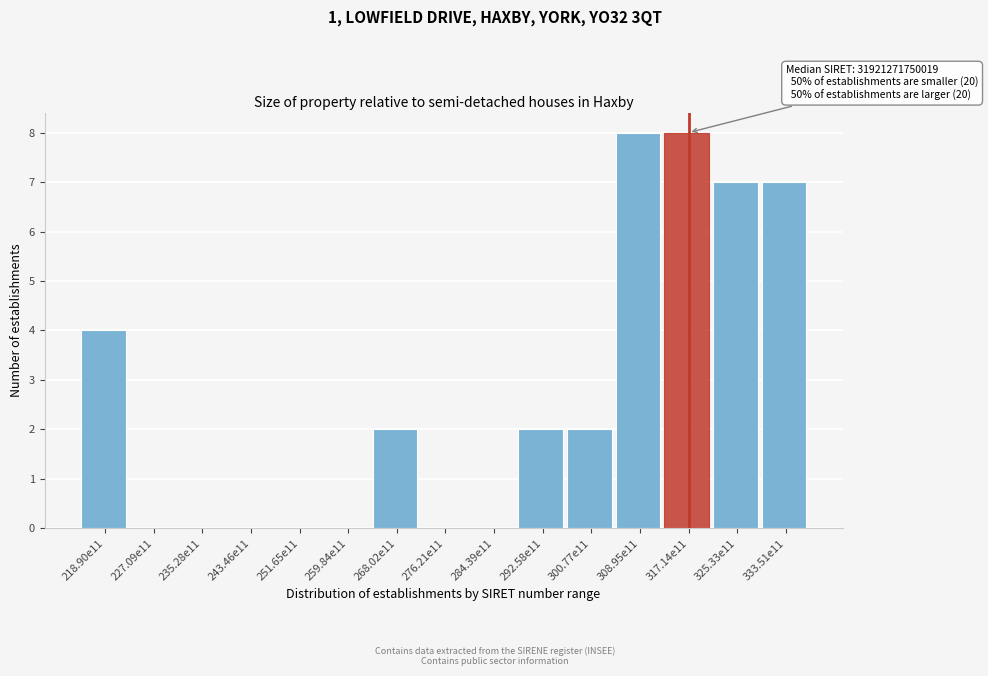

Reading right to left, extract all data points from this chart.

333.51e11=7	325.33e11=7	317.14e11=8	308.95e11=8	300.77e11=2	292.58e11=2	284.39e11=0	276.21e11=0	268.02e11=2	259.84e11=0	251.65e11=0	243.46e11=0	235.28e11=0	227.09e11=0	218.90e11=4